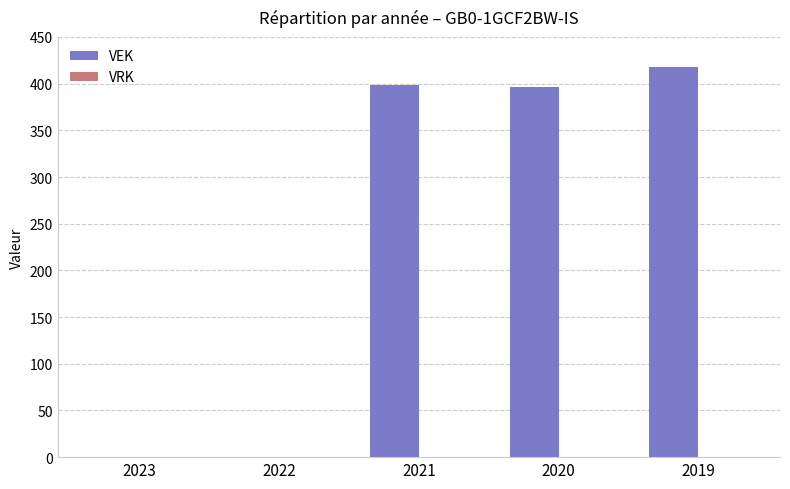

True or false: the data shows 230 at 2019.

False